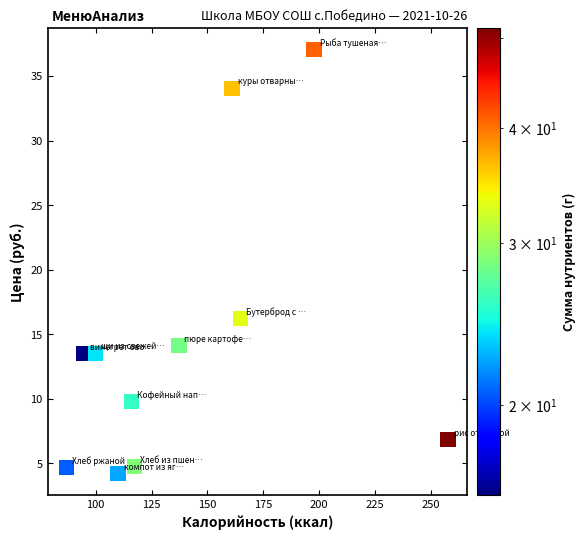

What is the average X value?

140.3